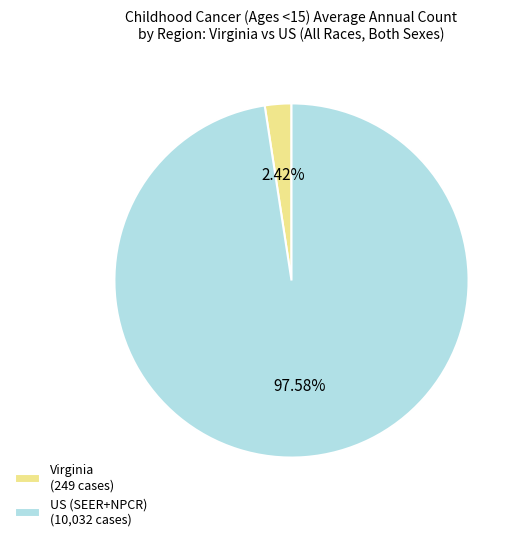

Which has a higher value, US (SEER+NPCR) (10,032 cases) or Virginia (249 cases)?

US (SEER+NPCR) (10,032 cases)